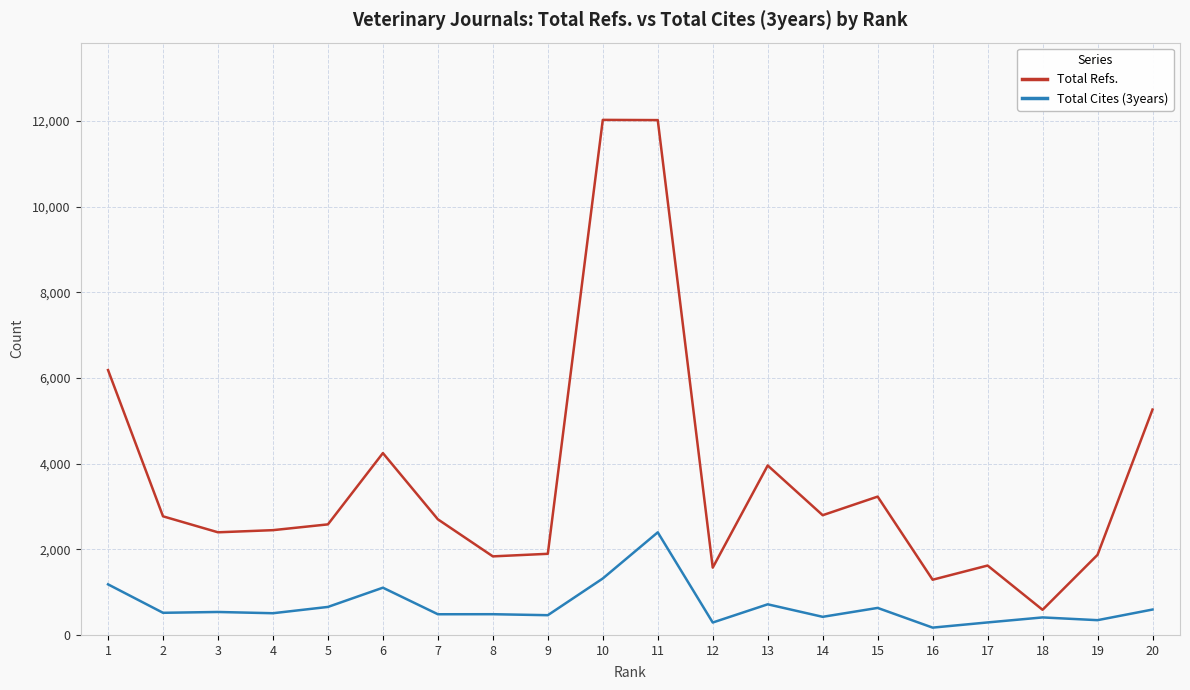

Which series has the largest total across all categories?

Total Refs.